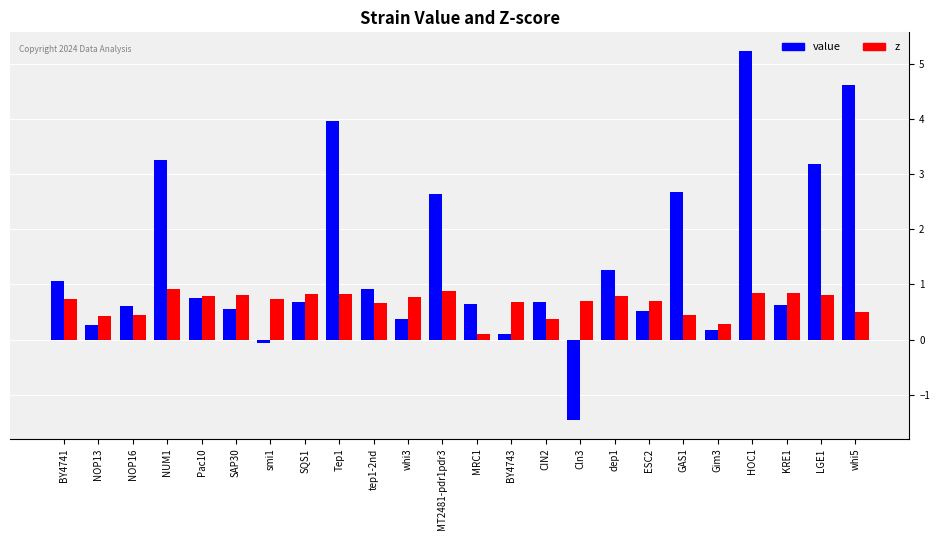

What is the sum of the z values at whi5 and Cln3?

1.2